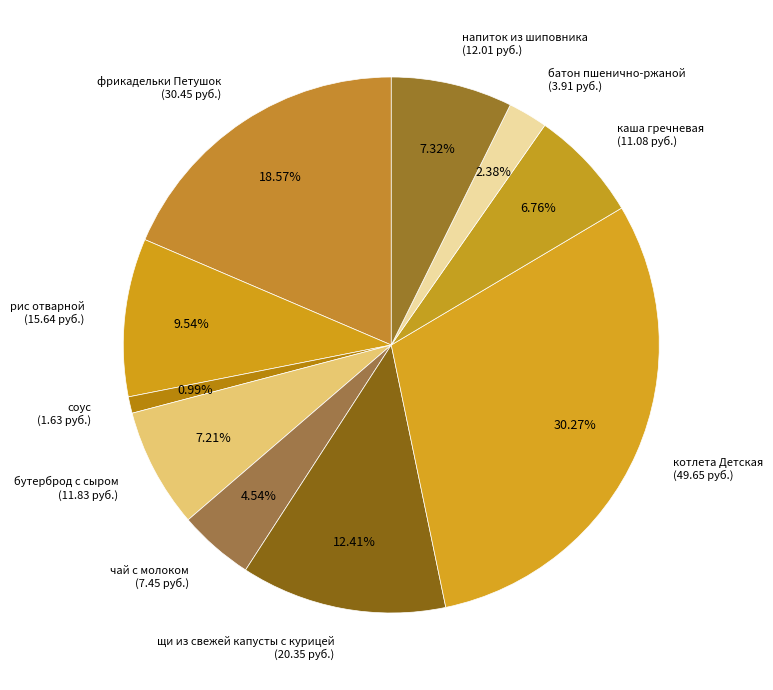

To the nearest percent, what is the difference between the щи из свежей капусты с курицей and котлета Детская slice percentages?

18%